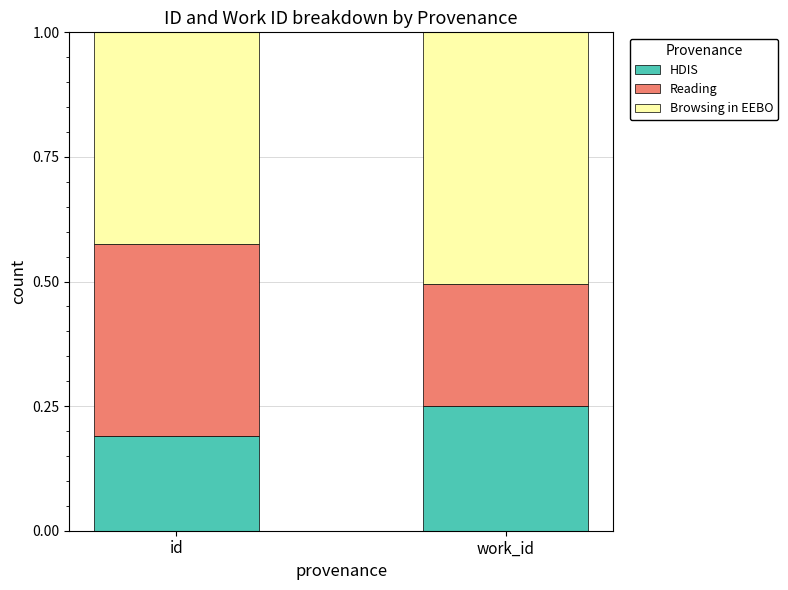

The HDIS series shows 0.2 at id. True or false?

True